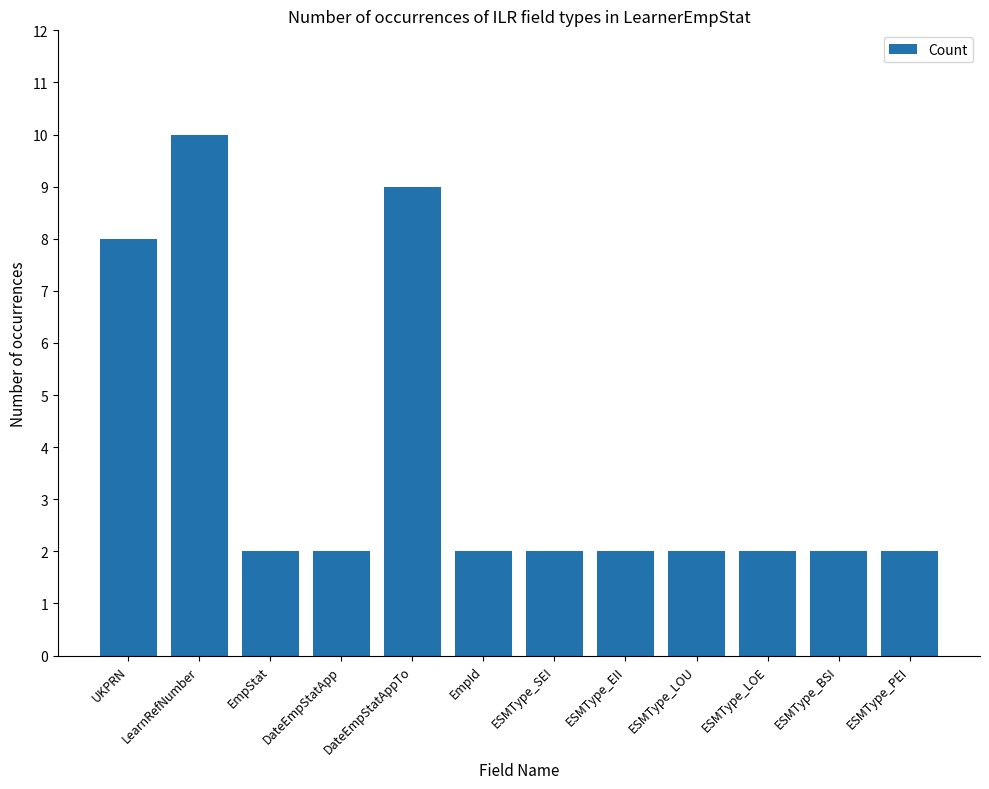

What is the greatest value displayed?

10